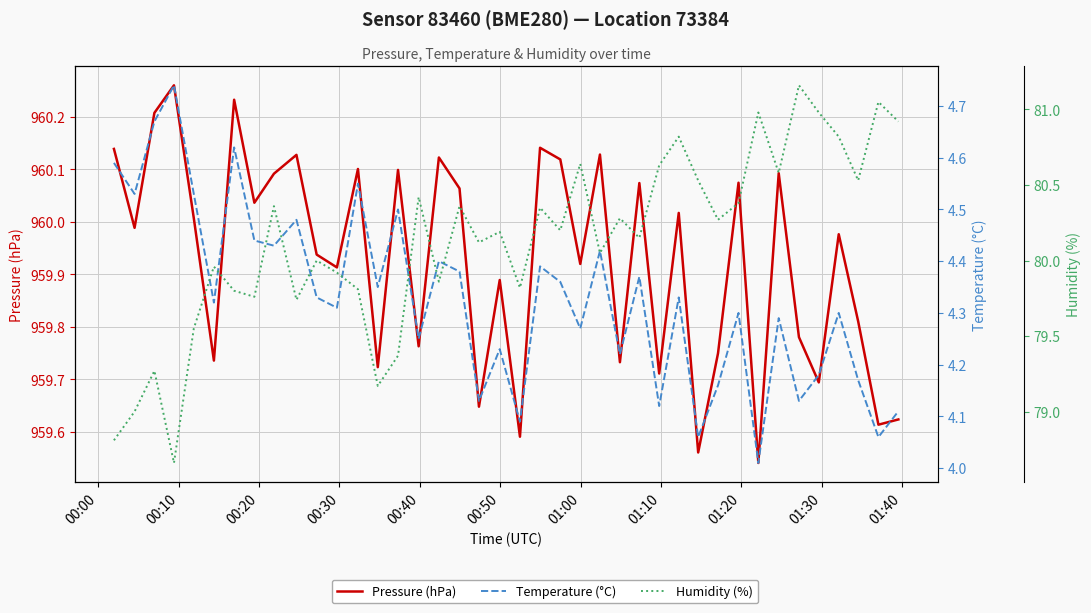

What is the smallest value displayed?

4.0